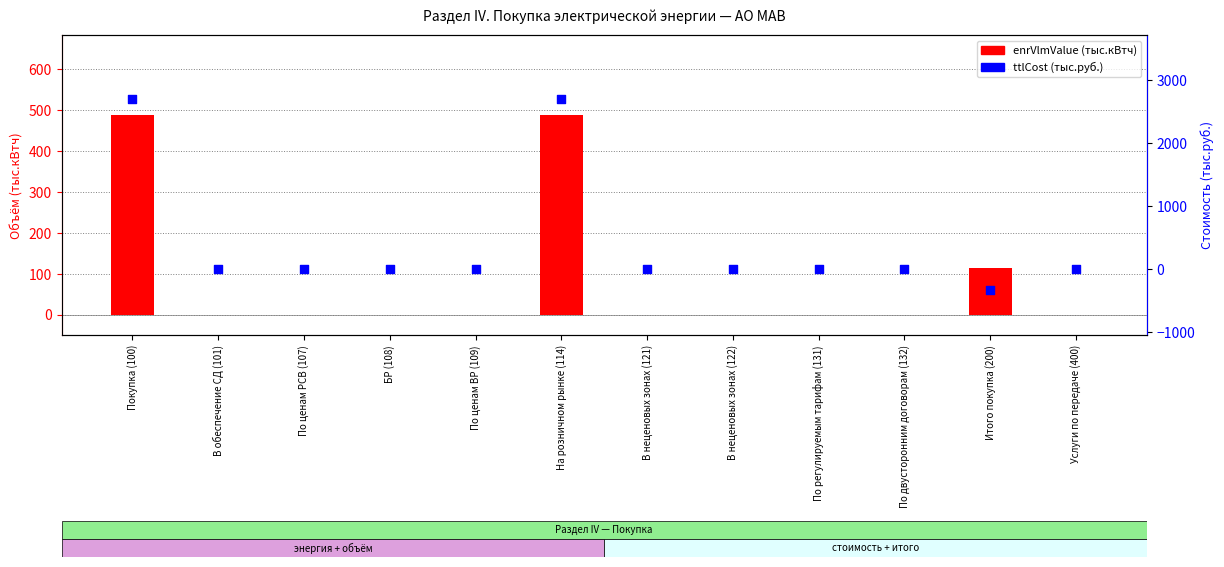

At how many categories does at least one series exceed 1283?

2